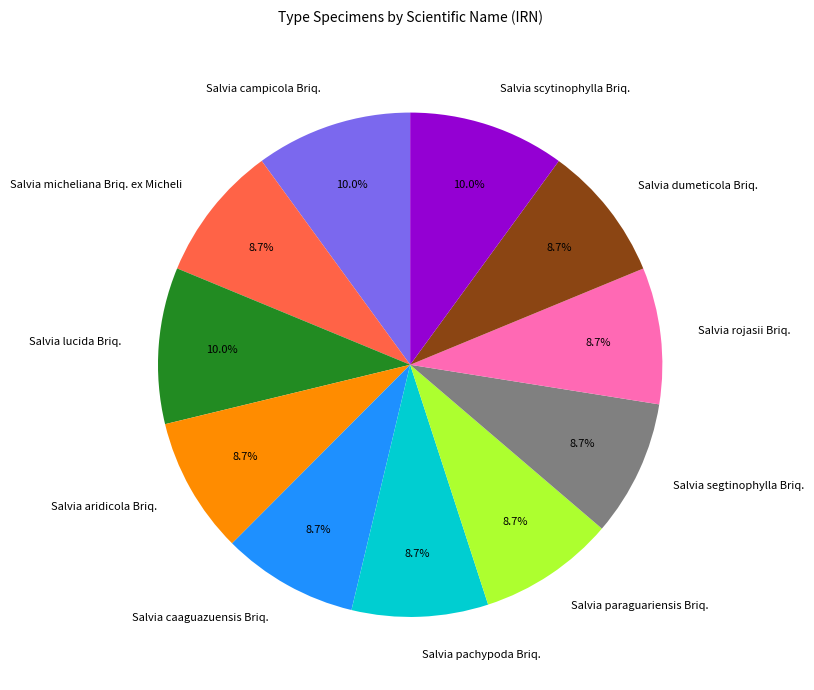

How many segments does this pie chart have?

11